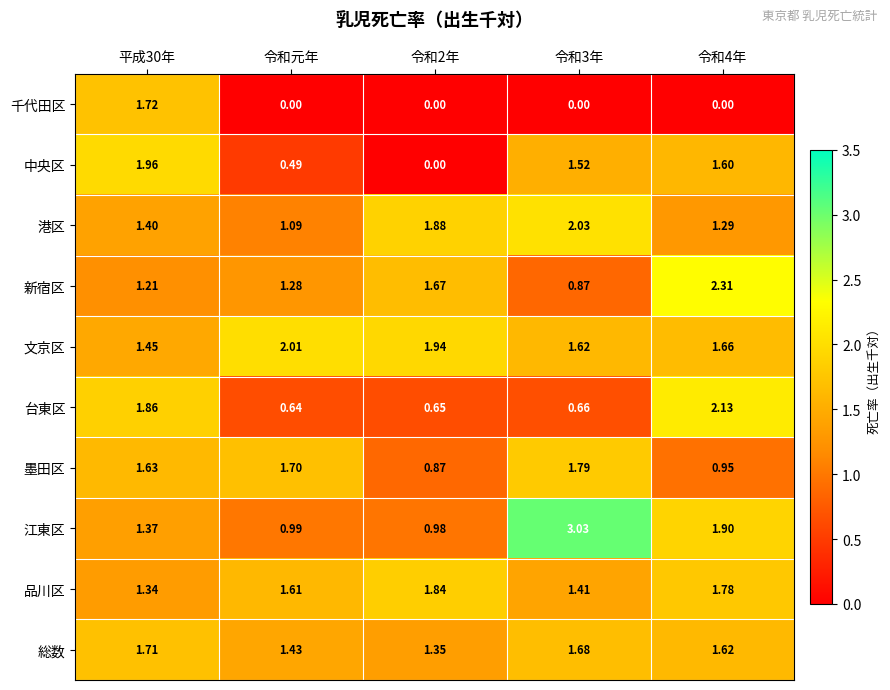

Rank the series by their maximum value, from lowest to highest.

総数, 千代田区, 墨田区, 品川区, 中央区, 文京区, 港区, 台東区, 新宿区, 江東区